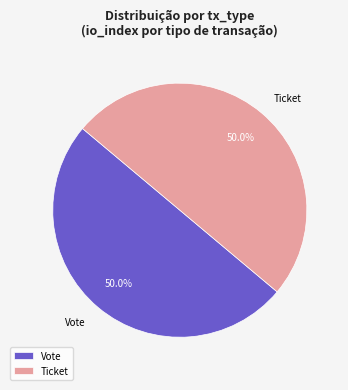

Count the number of slices in the pie.

2